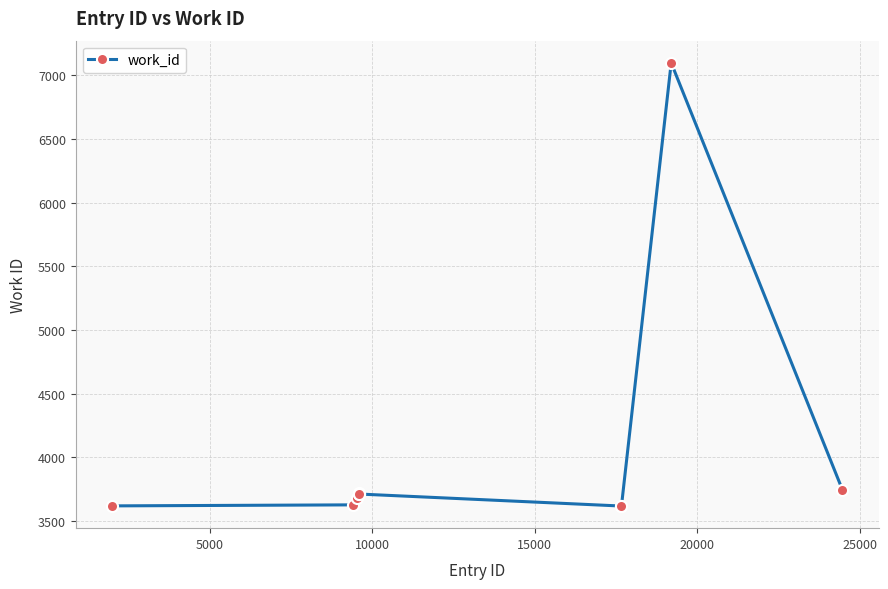

What is the smallest value displayed?

3617